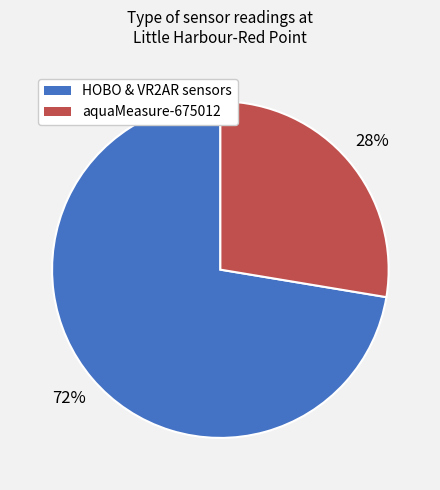

To the nearest percent, what is the average slice percentage?

50%